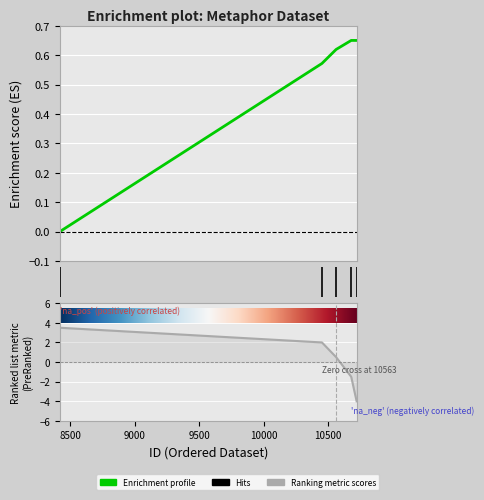

Where is the data nearest to the value 0?

8419